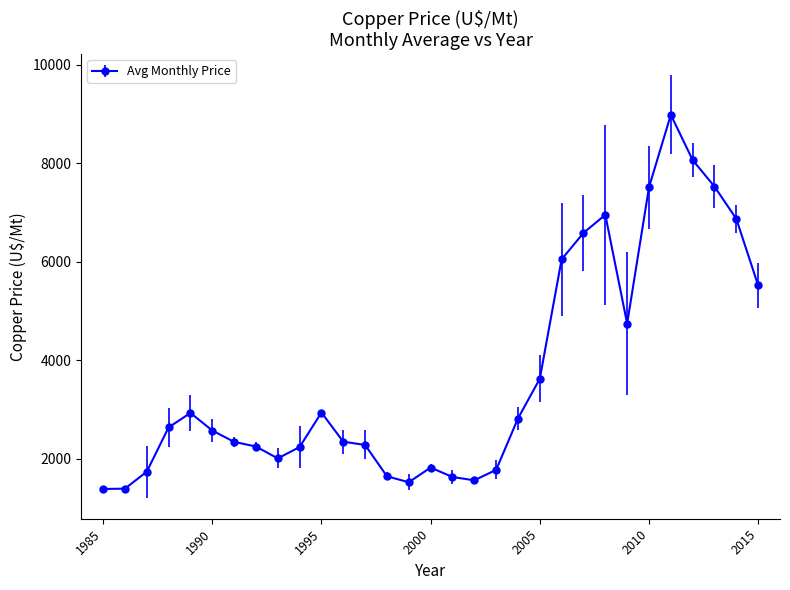

What is the average value?

3687.0